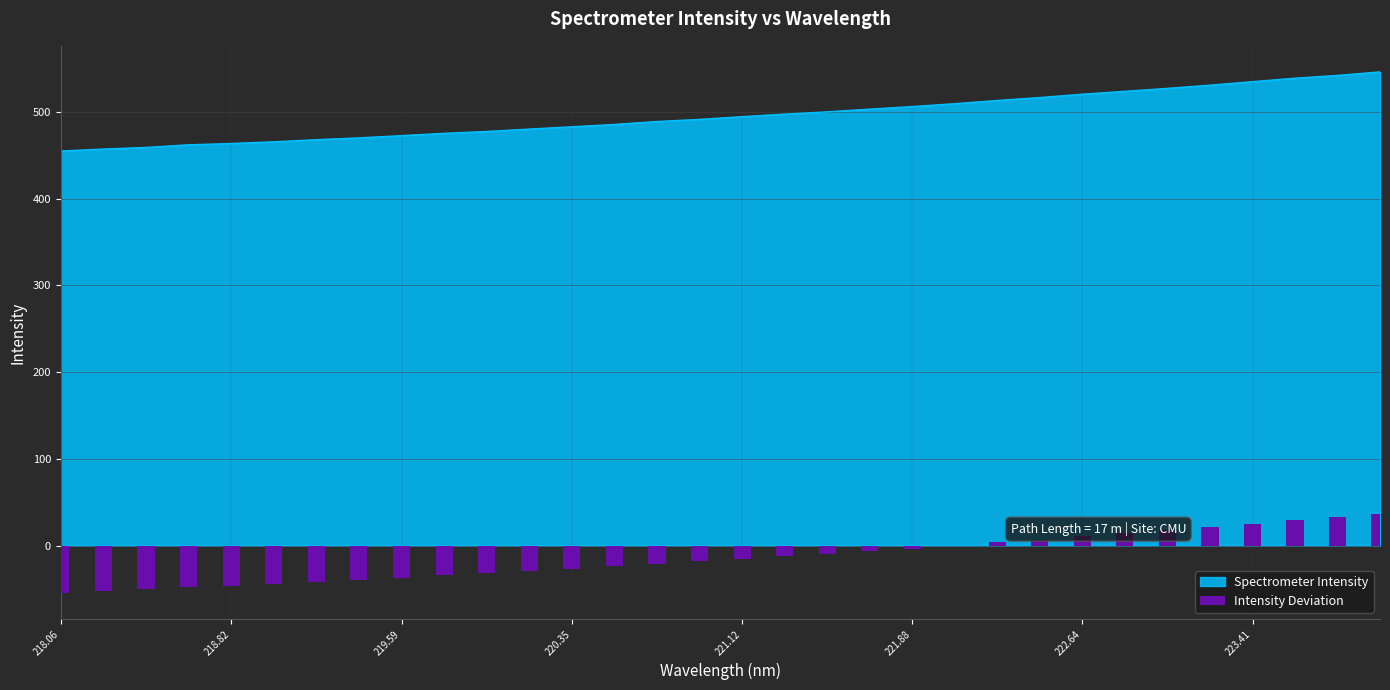

What is the difference between the second highest and second lowest values?

84.9